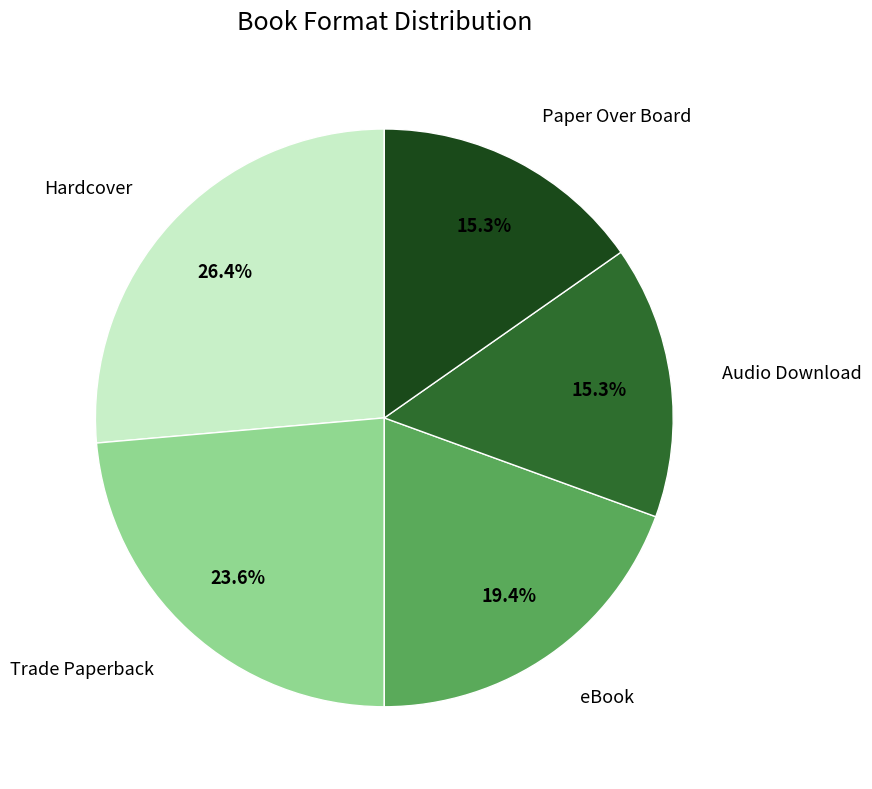

Is there a majority slice in this chart?

No